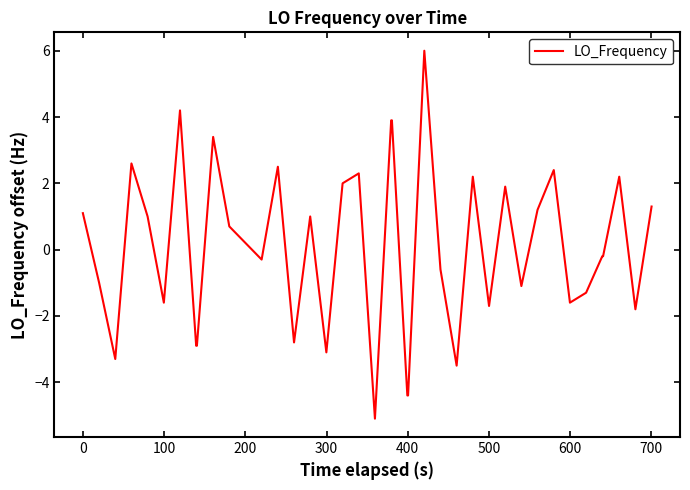

What is the minimum value shown in the chart?

-5.1